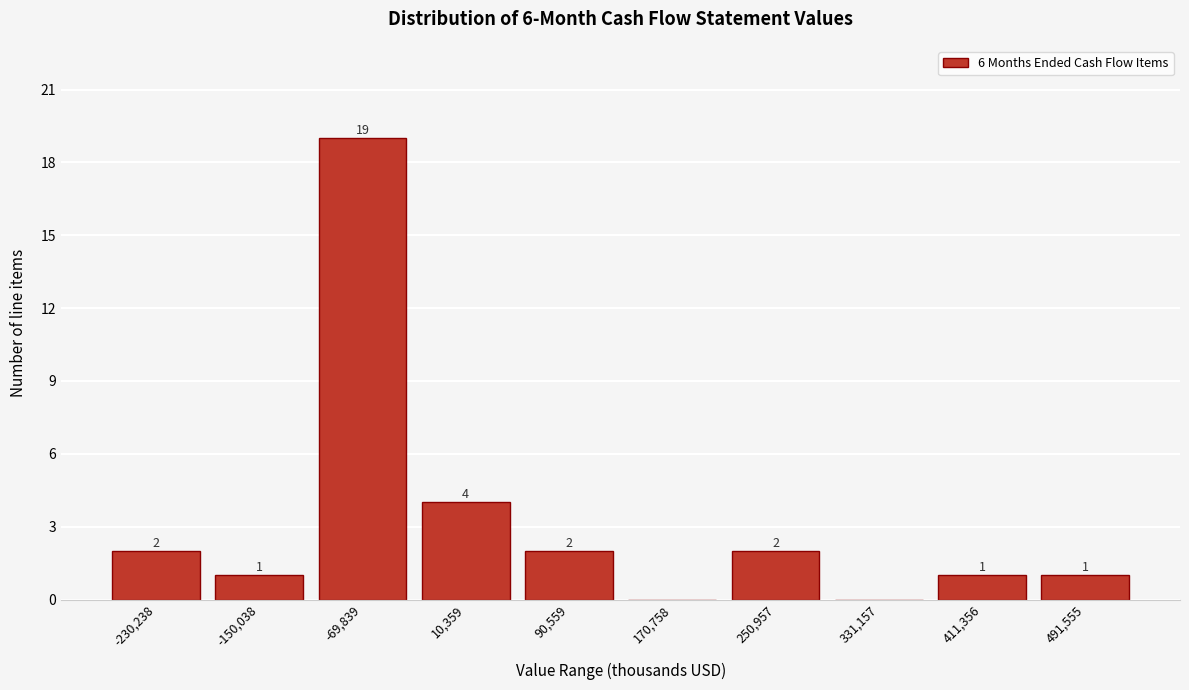

Reading left to right, list all the values displayed in this chart.

-230,238=2	-150,038=1	-69,839=19	10,359=4	90,559=2	170,758=0	250,957=2	331,157=0	411,356=1	491,555=1